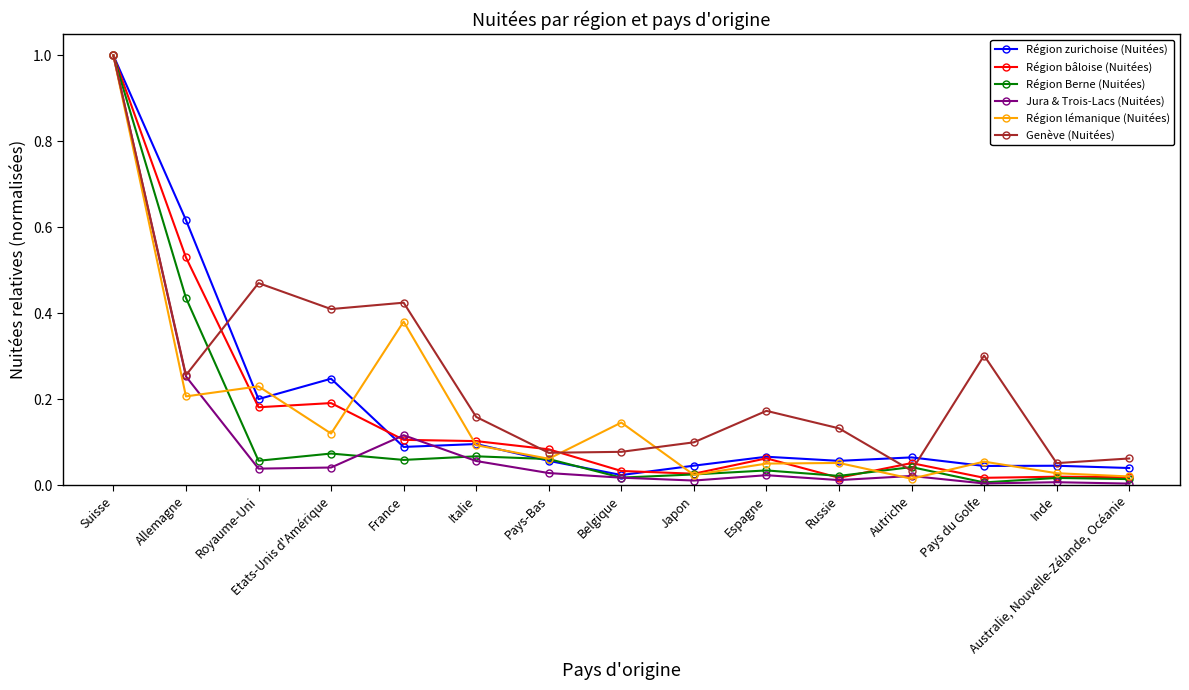

True or false: Région bâloise (Nuitées) has a value of 0.1 at Autriche.

True